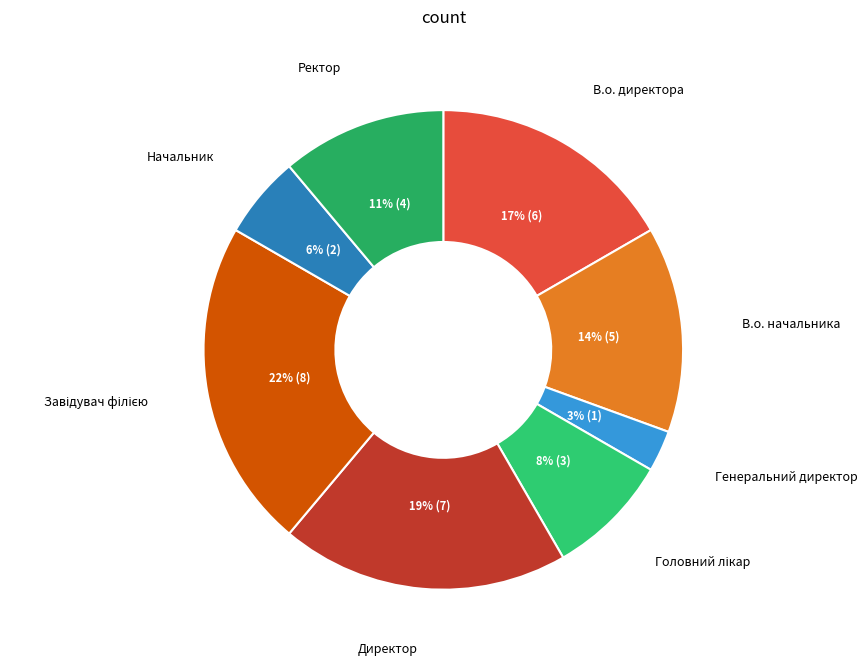

To the nearest percent, what is the average slice percentage?

12%